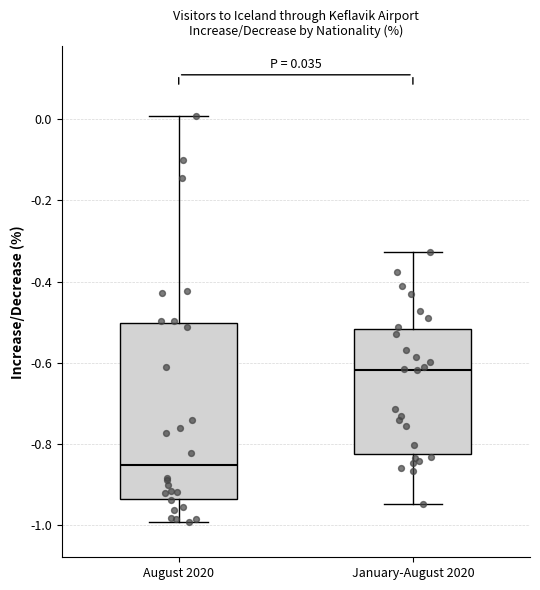

Comparing the boxes themselves (not the whiskers), which one is the tallest?

August 2020